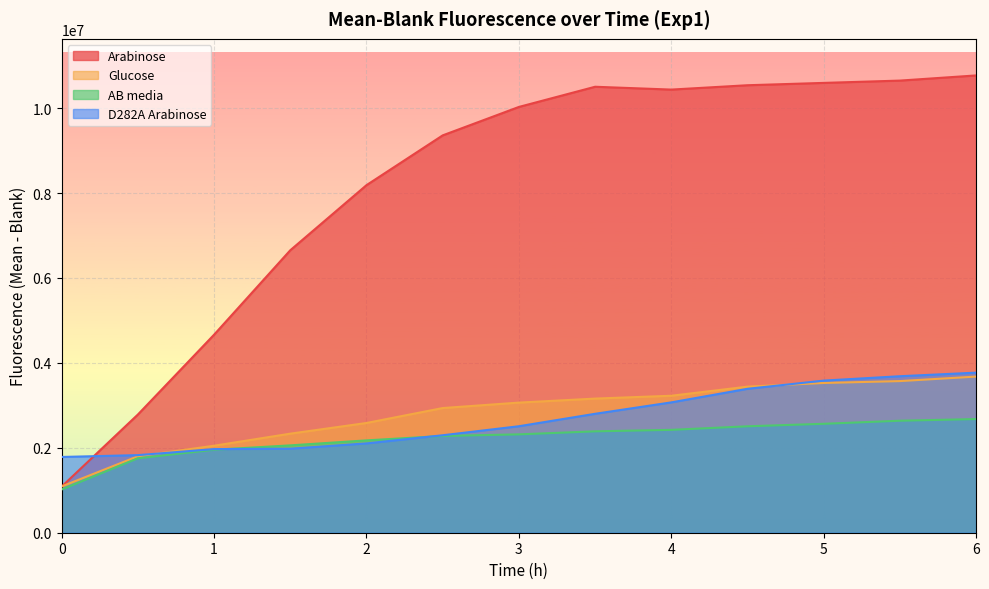

How many lines are shown in the chart?

4